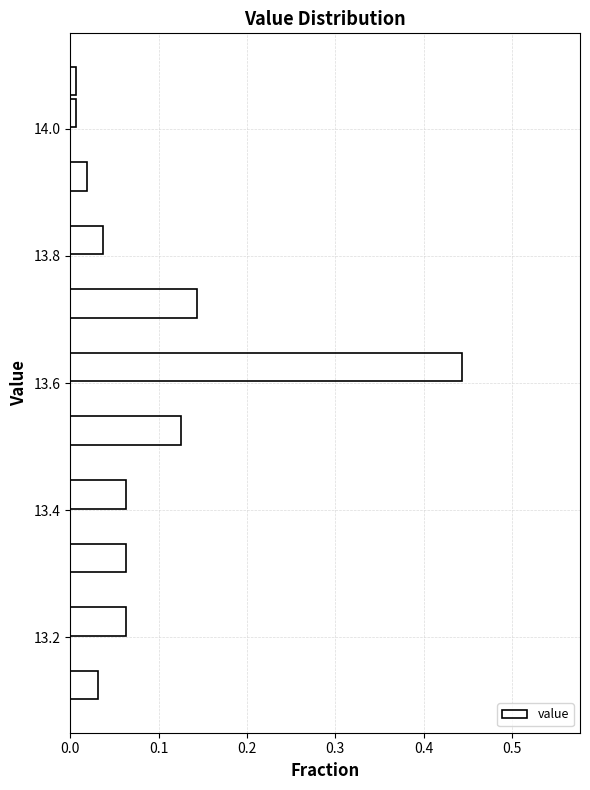

Around what value on the y-axis is the longest bar? Give the approximate position of its centre, as read against the axis.

13.62